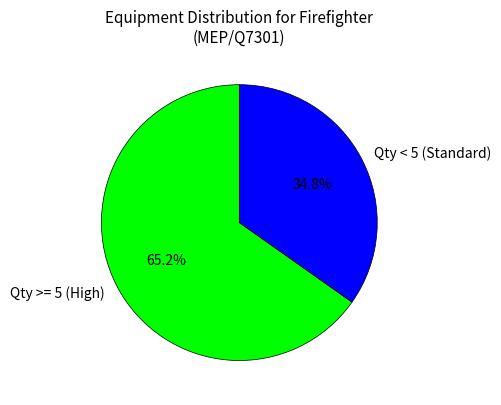

What is the largest slice in the pie chart?

Qty >= 5 (High)